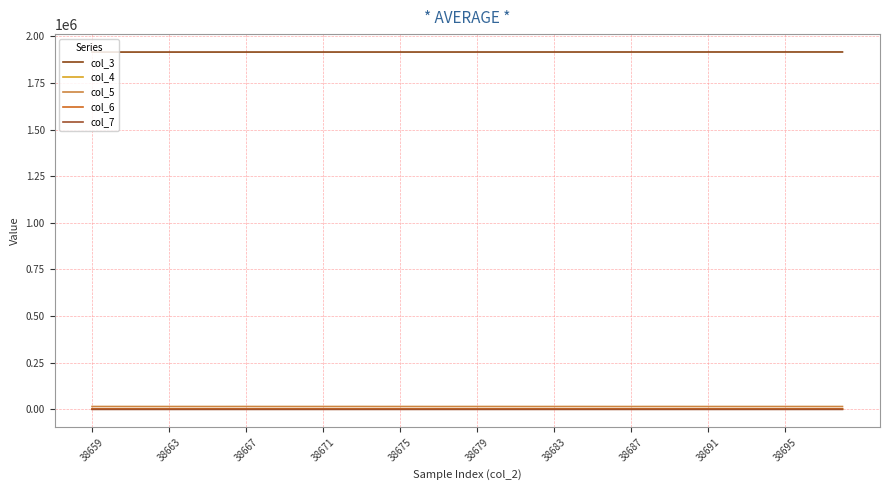

How many lines are shown in the chart?

5